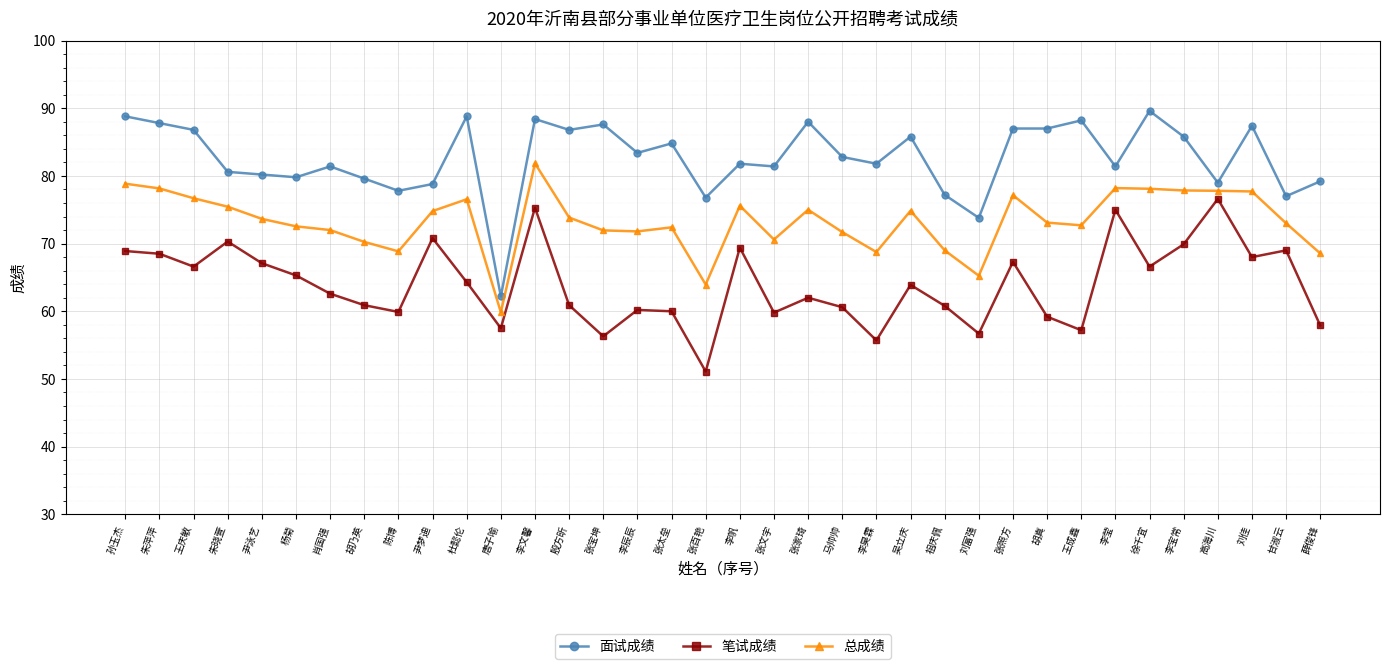

True or false: 笔试成绩 has more than 0 points higher than both neighbors.

True